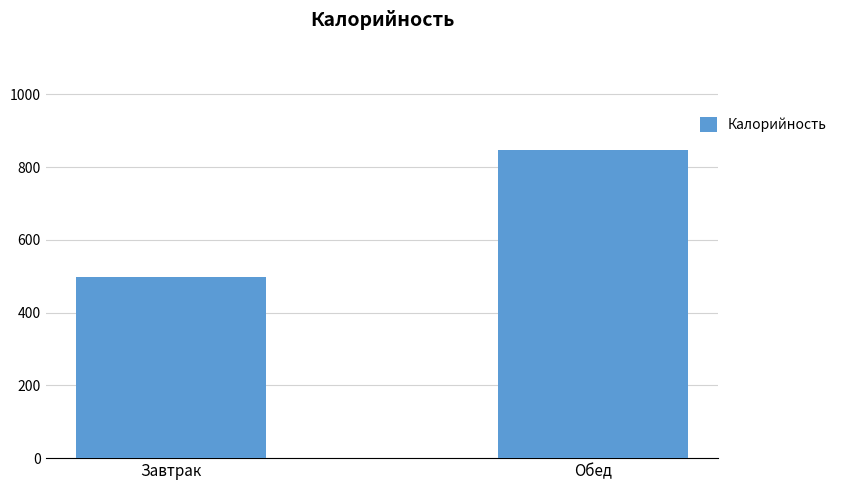

Does the chart contain any negative values?

No